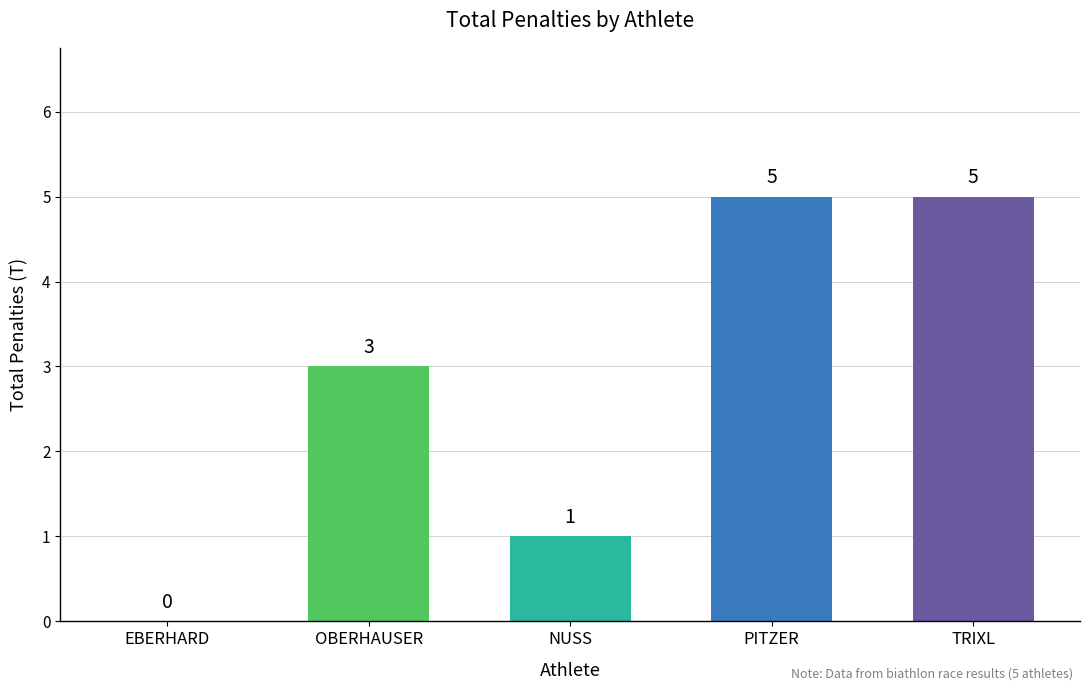

Between OBERHAUSER and NUSS, which is larger?

OBERHAUSER